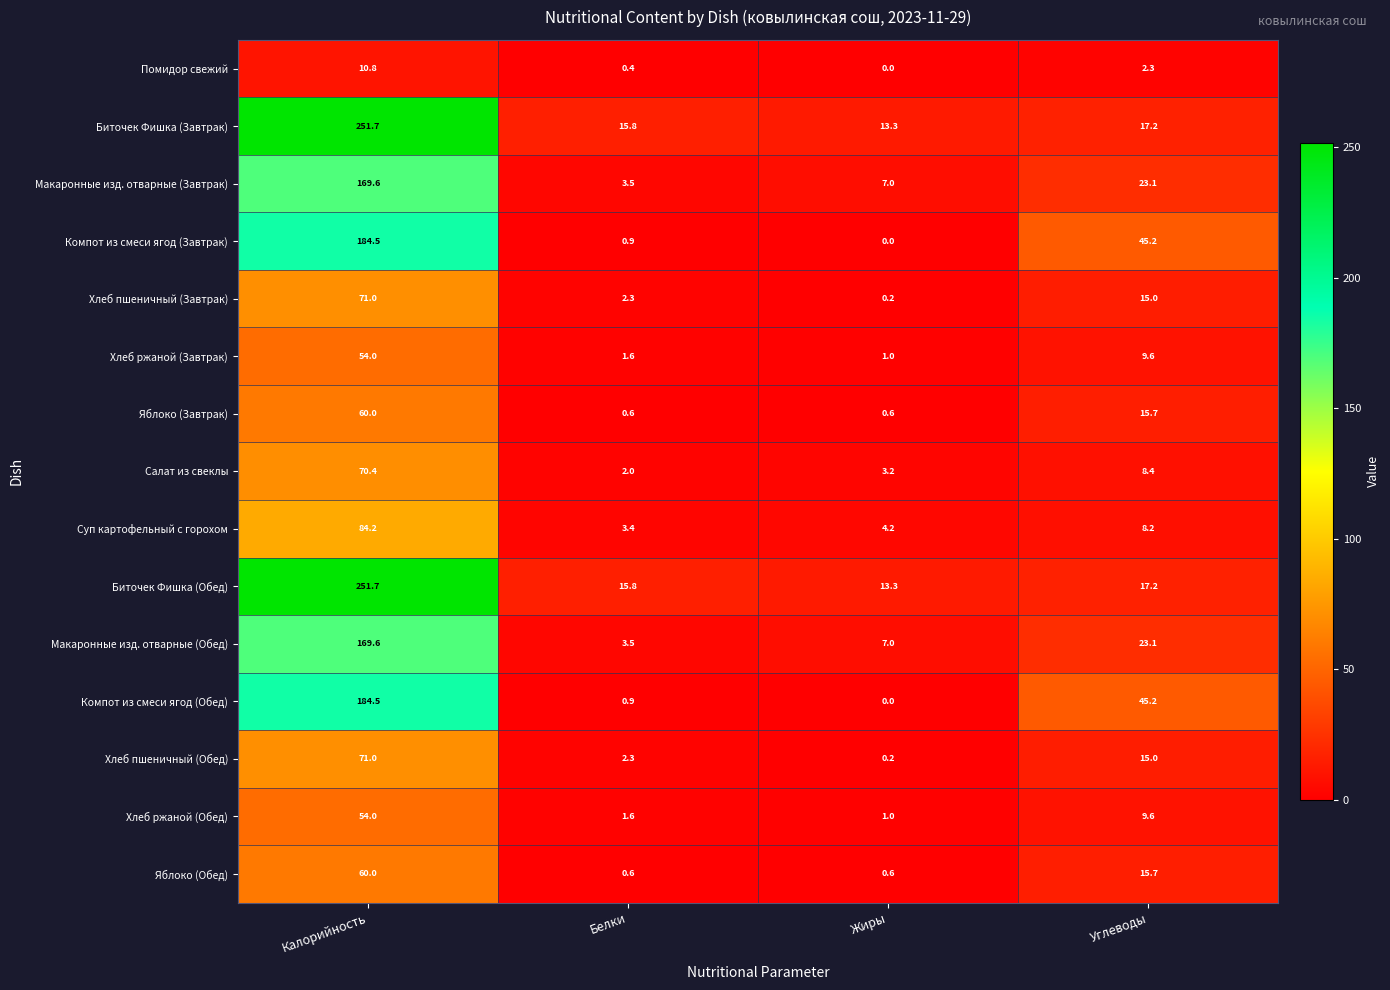

List the labels in order of Макаронные изд. отварные (Завтрак) value, smallest first.

Белки, Жиры, Углеводы, Калорийность